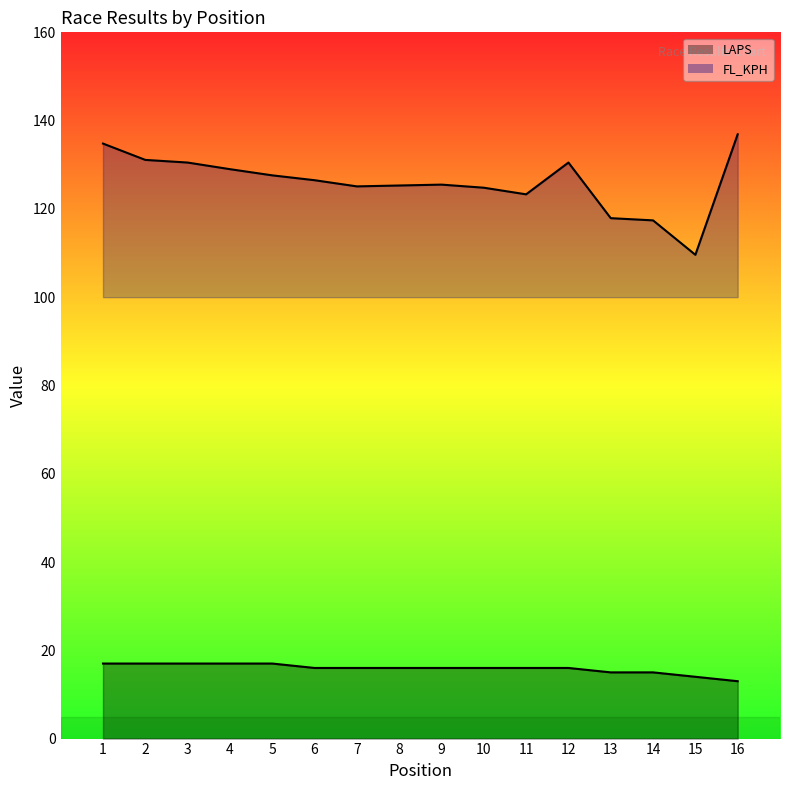

True or false: LAPS and FL_KPH cross at least once.

False